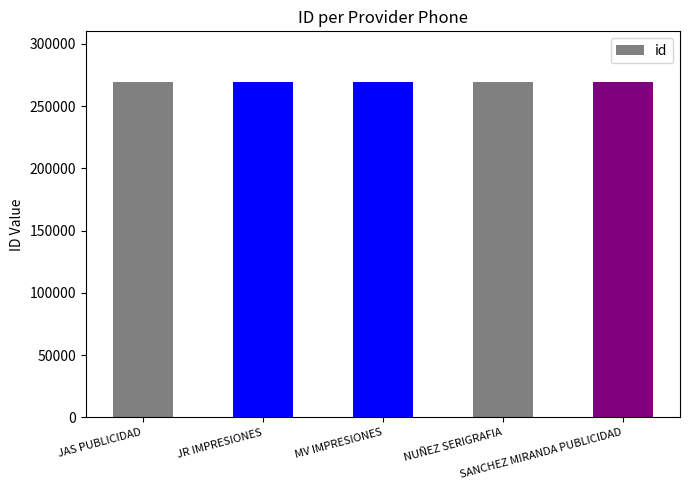

How many values are below 269522?

2